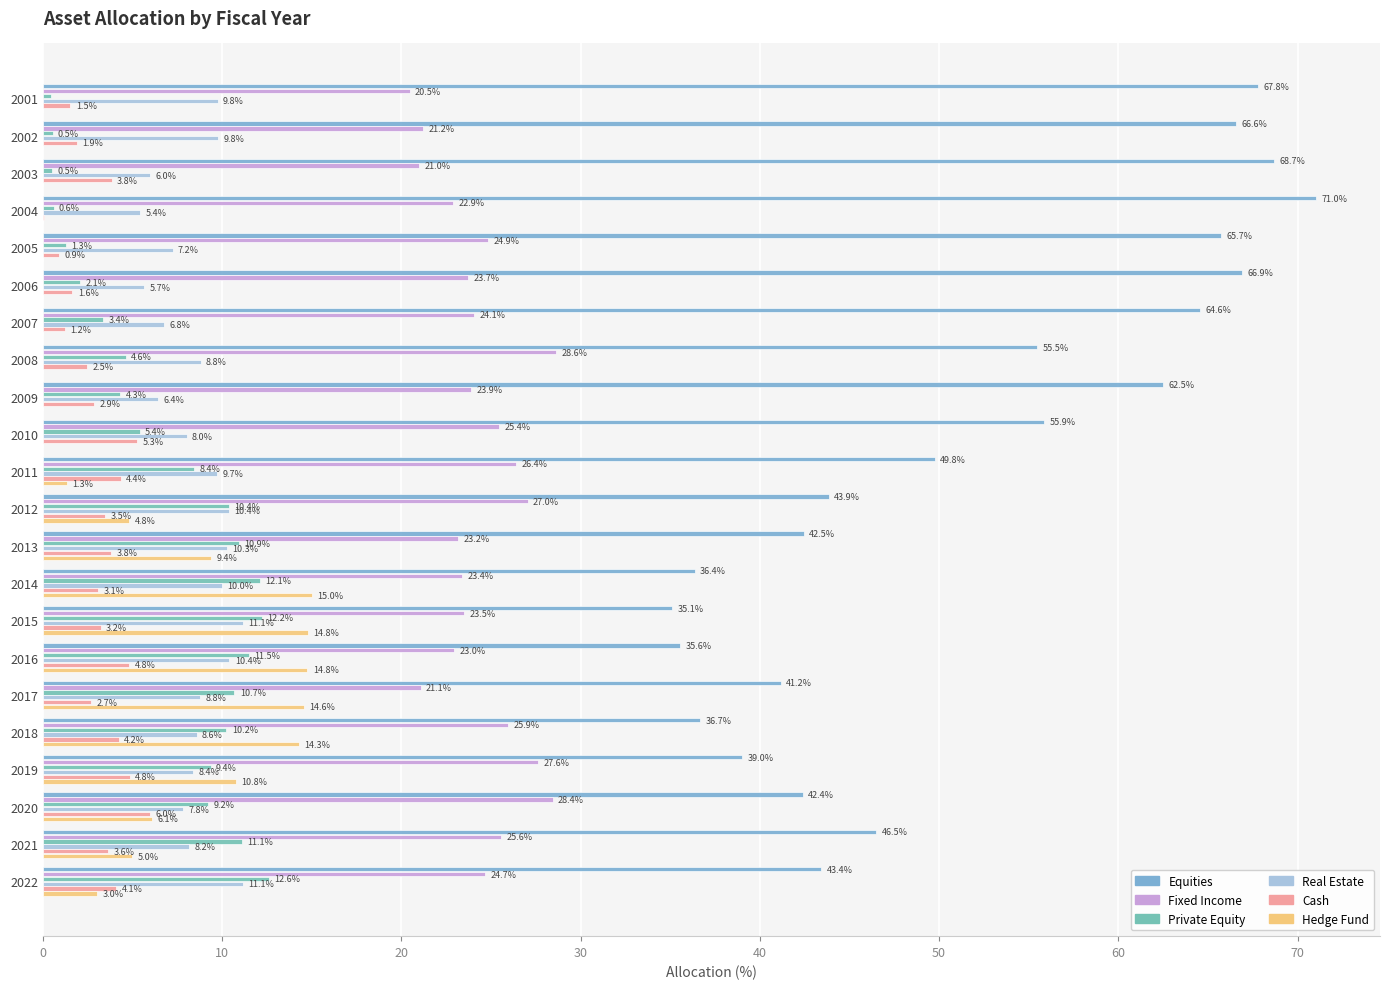

What is the average value of the Hedge Fund series?

5.2